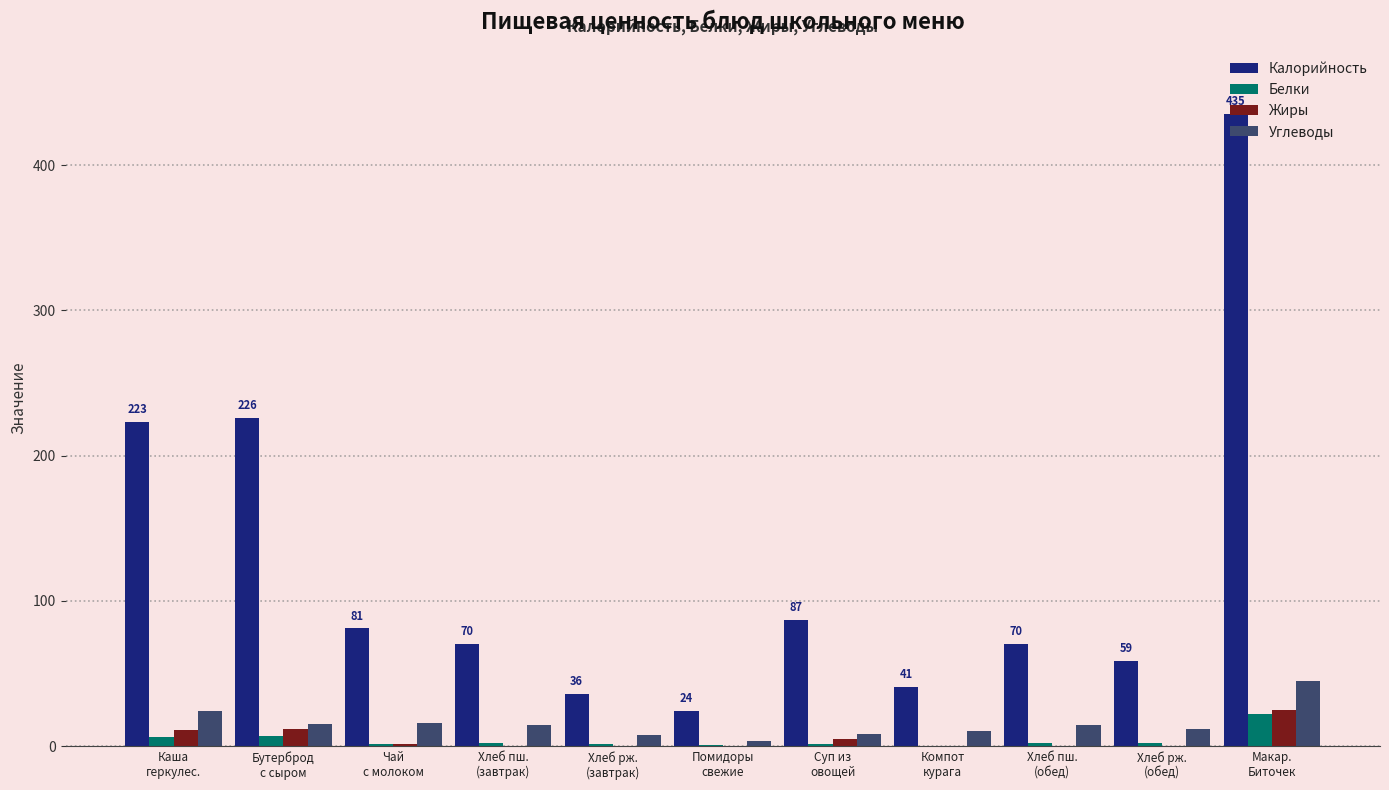

The value of Калорийность at Каша
геркулес. is 378.7. True or false?

False